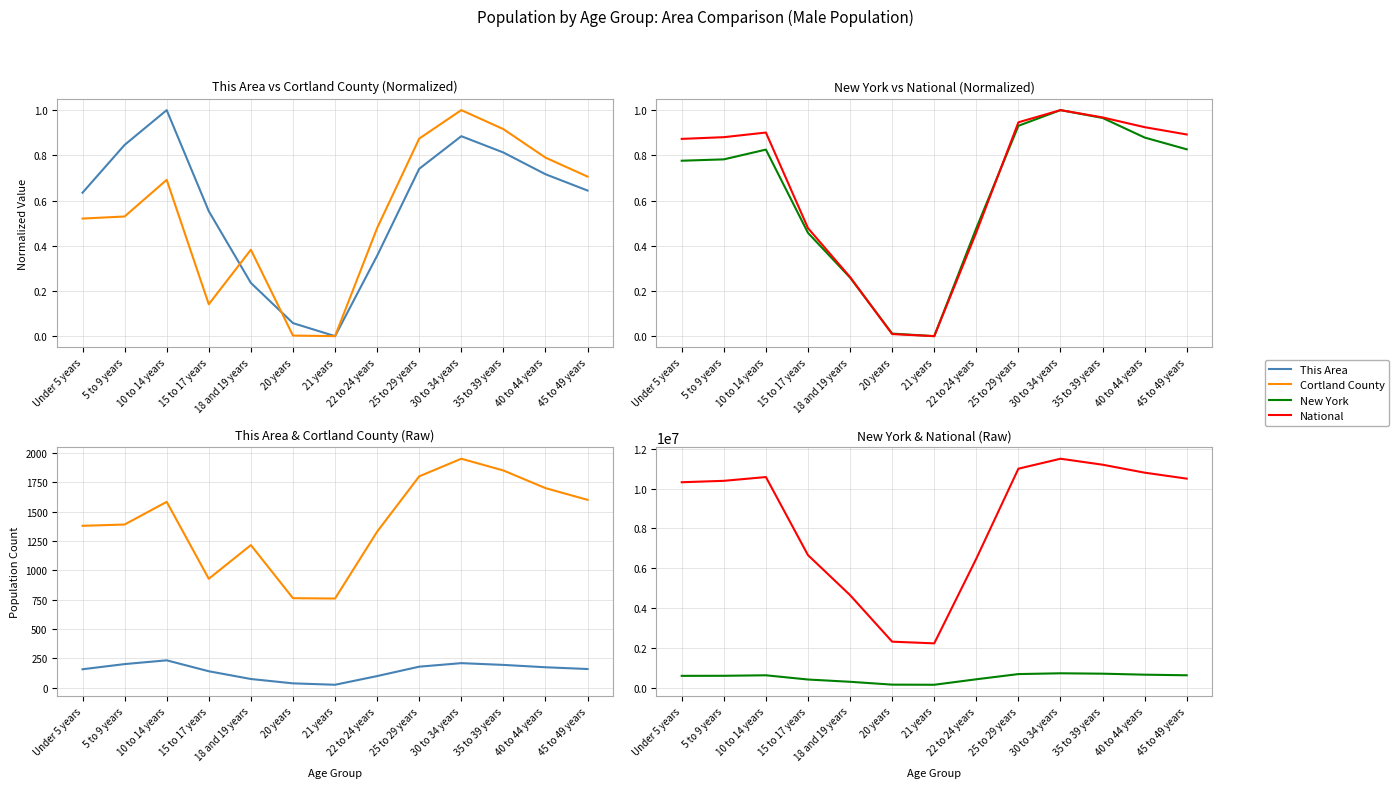

What are all the series names shown in the legend?

This Area, Cortland County, New York, National